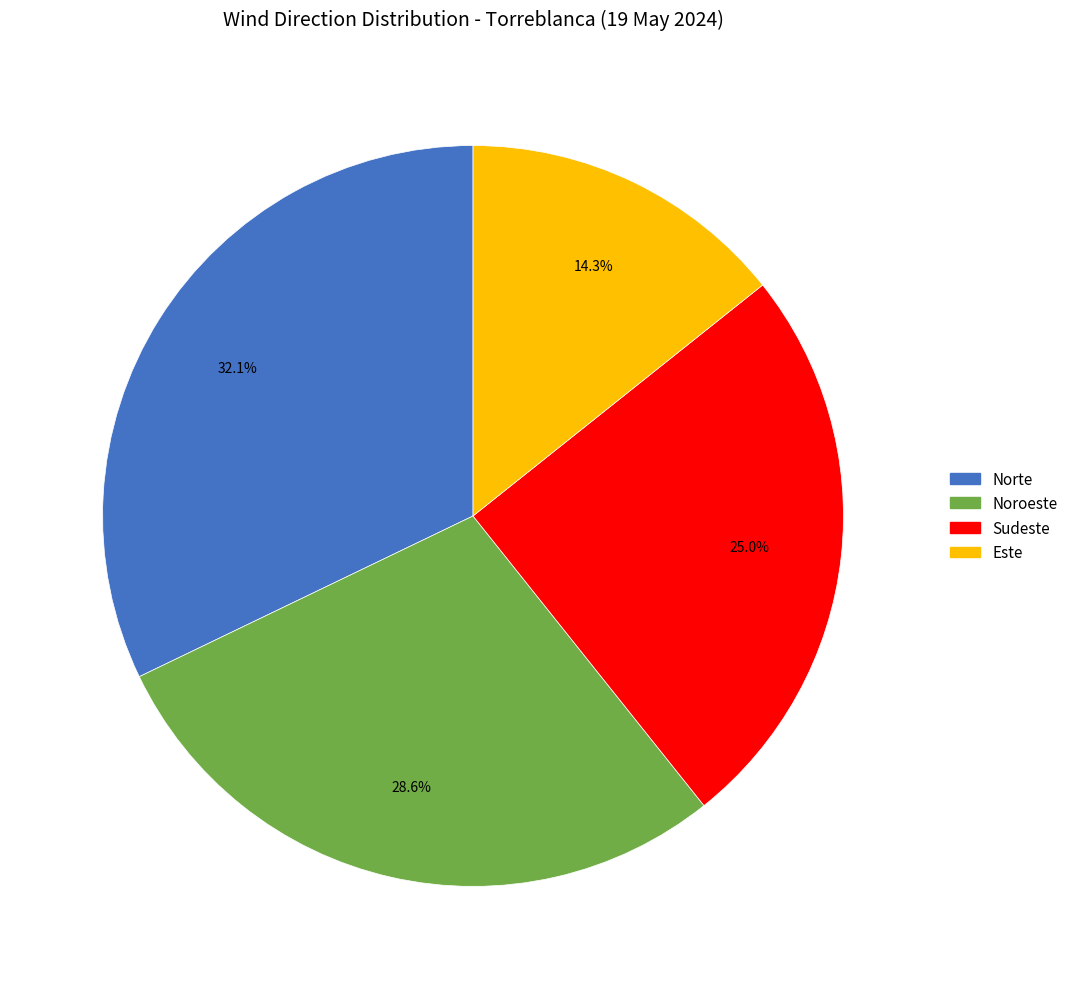

Which has a higher value, Sudeste or Norte?

Norte